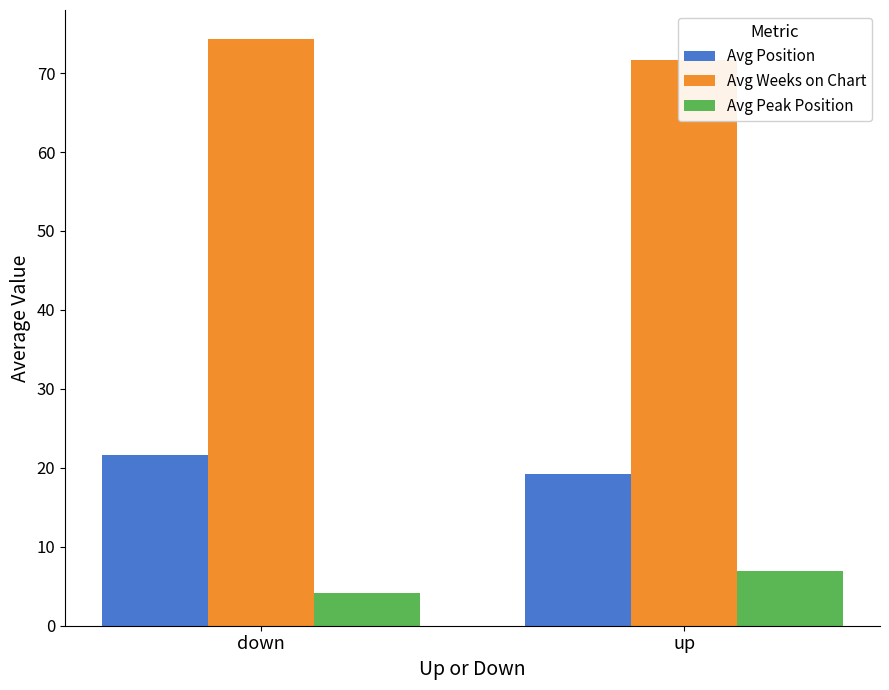

What are all the series names shown in the legend?

Avg Position, Avg Weeks on Chart, Avg Peak Position